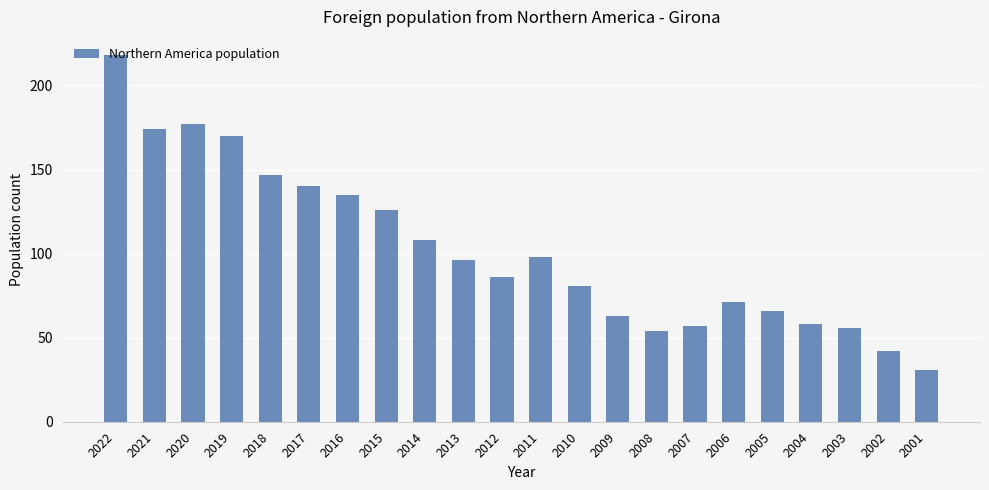

What is the change in value from 2015 to 2011?

-28